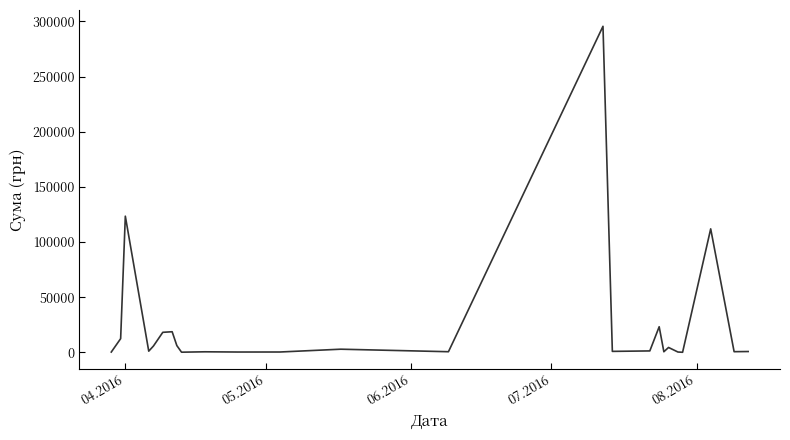

What is the greatest value displayed?

295638.6